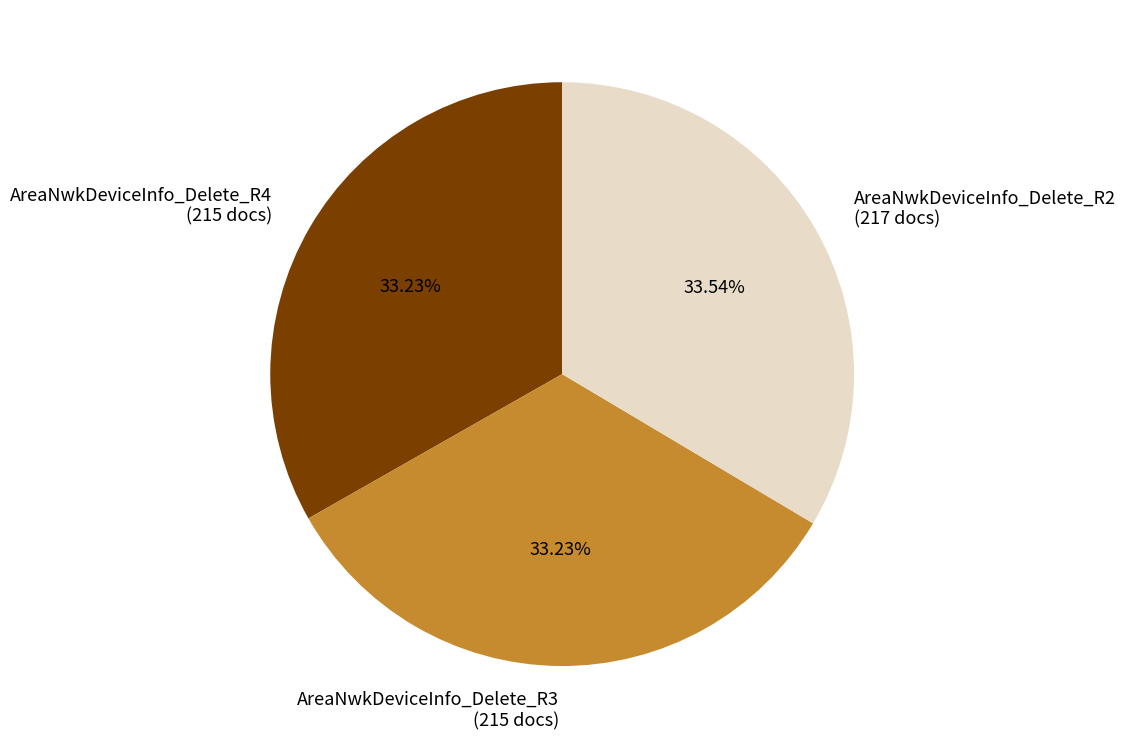

True or false: AreaNwkDeviceInfo_Delete_R3 accounts for 33% of the total.

True